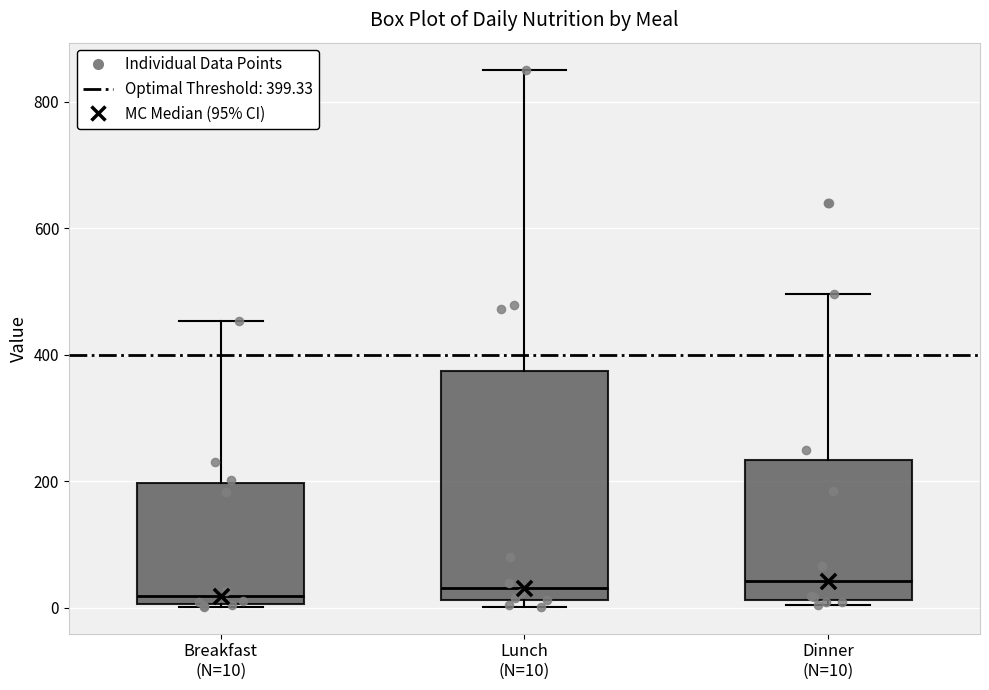

Reading left to right, read every box against the y-axis: the position of its median line, the range the box covers, and the ends of its whiskers. The values are not printed on the chart, so give them approximately, as read against the axis.

Breakfast (N=10): median 20, box 0 to 200, whiskers 0 to 460
Lunch (N=10): median 40, box 20 to 380, whiskers 0 to 860
Dinner (N=10): median 40, box 20 to 240, whiskers 0 to 500